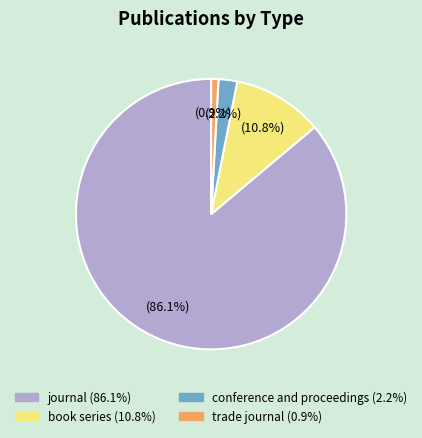

Is it true that trade journal is 11% of the pie?

False